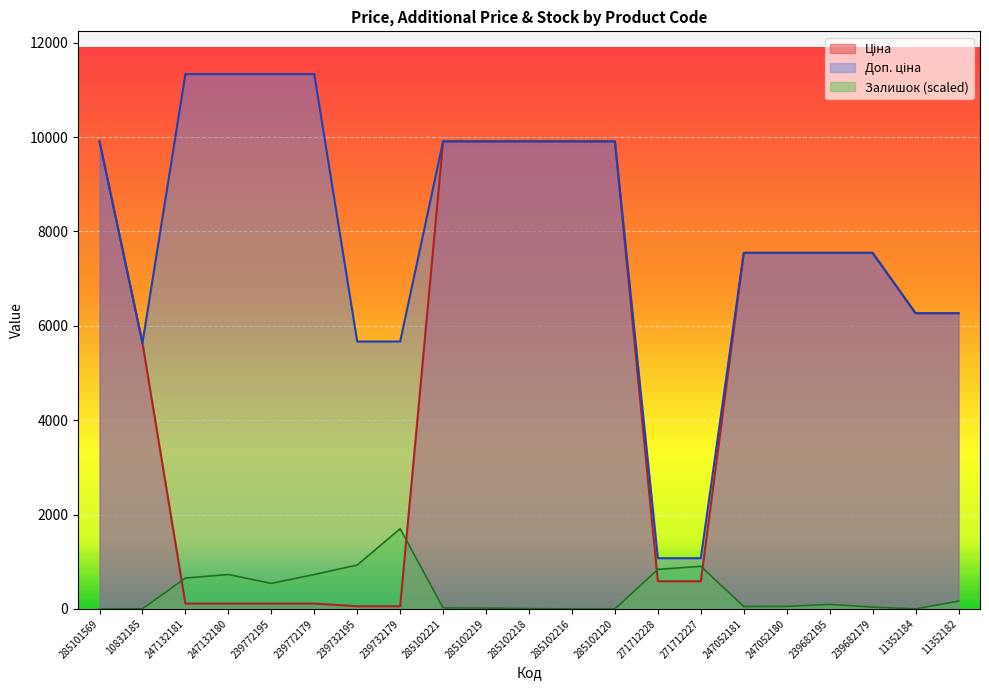

True or false: Ціна has more than 1 points higher than both neighbors.

False